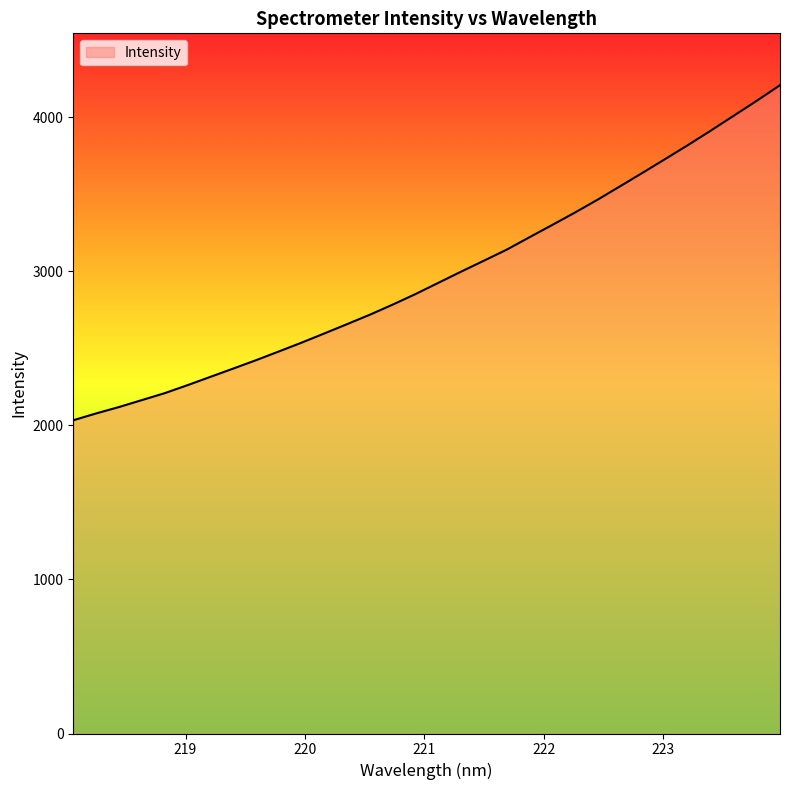

What is the minimum value shown in the chart?

2033.6